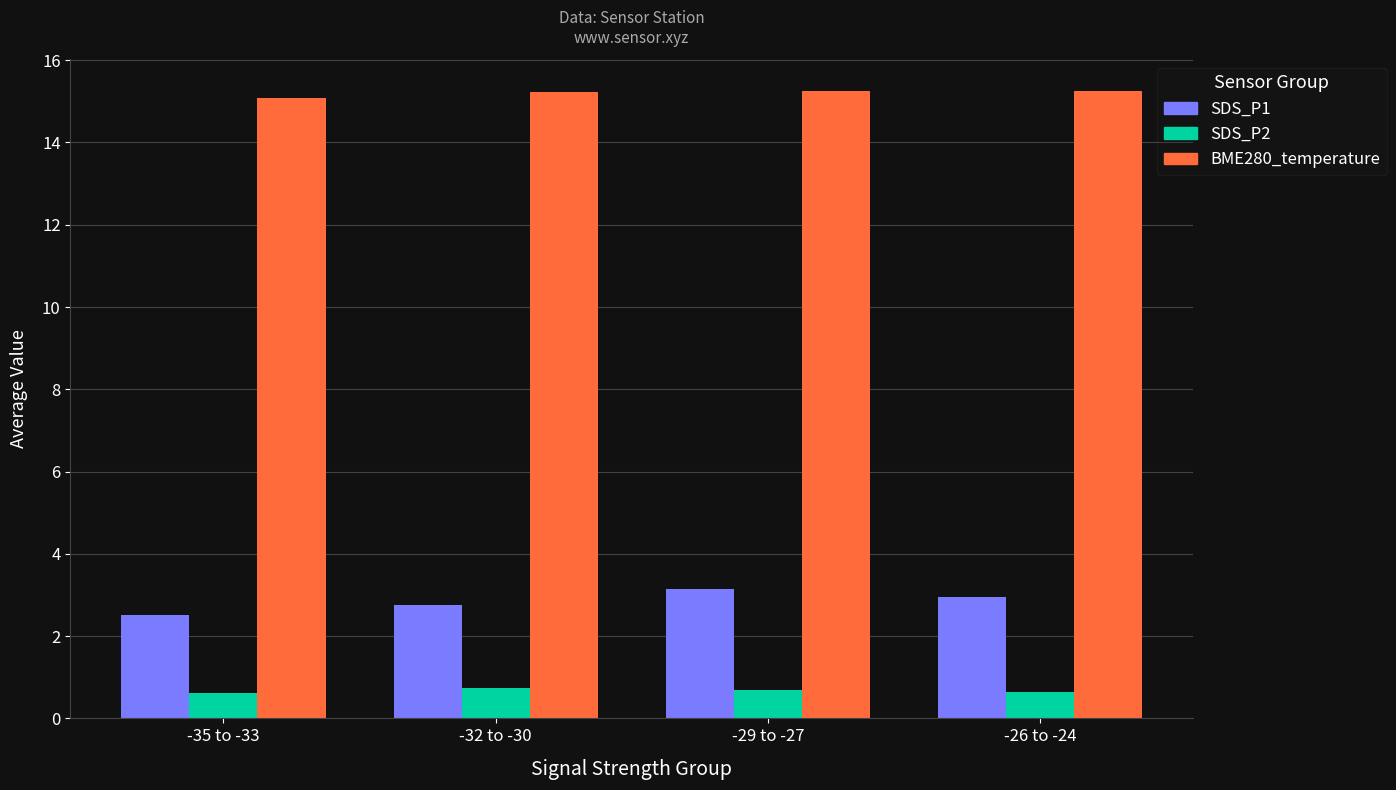

Which category has the lowest value in the BME280_temperature series?

-35 to -33